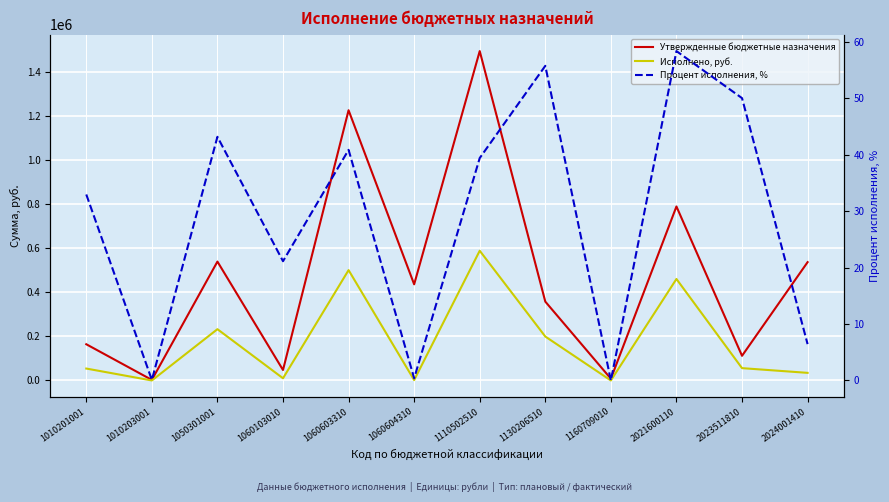

Is the value of Процент исполнения, % at 2023511810 greater than the value of Утвержденные бюджетные назначения at 2021600110?

No